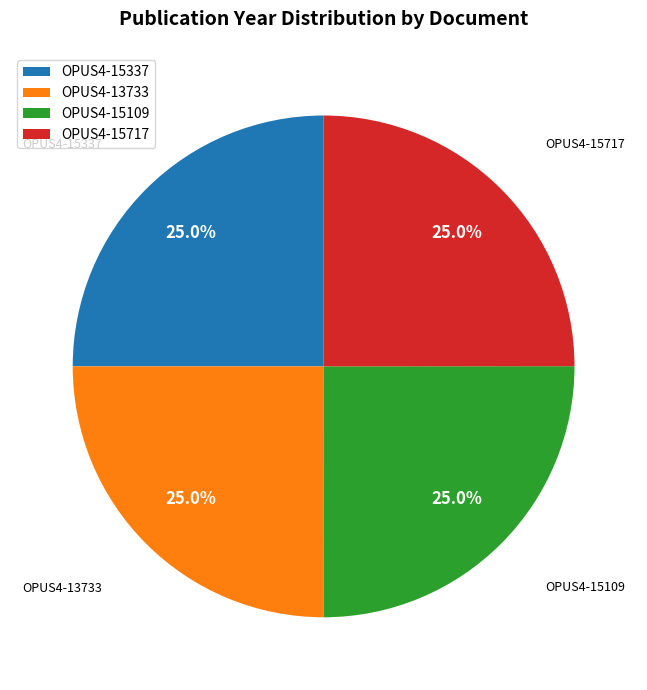

What is the ratio of the value at OPUS4-15109 to the value at OPUS4-15717?

1.0